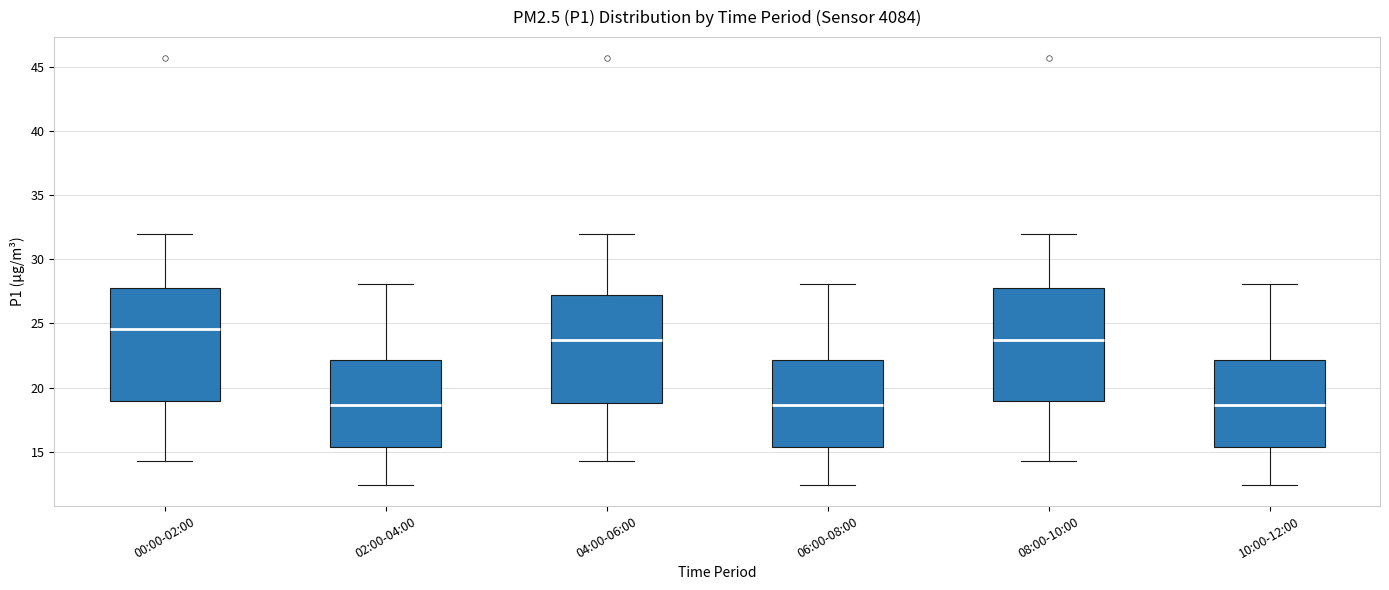

Reading left to right, transcribe this box plot: for each box, give where its median line is, the range the box spans, and where its two whiskers end, as read against the y-axis. The values are not printed on the chart, so give them approximately, as read against the axis.

00:00-02:00: median 24.5, box 19.0 to 28.0, whiskers 14.5 to 32.0
02:00-04:00: median 18.5, box 15.5 to 22.0, whiskers 12.5 to 28.0
04:00-06:00: median 23.5, box 19.0 to 27.0, whiskers 14.5 to 32.0
06:00-08:00: median 18.5, box 15.5 to 22.0, whiskers 12.5 to 28.0
08:00-10:00: median 23.5, box 19.0 to 28.0, whiskers 14.5 to 32.0
10:00-12:00: median 18.5, box 15.5 to 22.0, whiskers 12.5 to 28.0